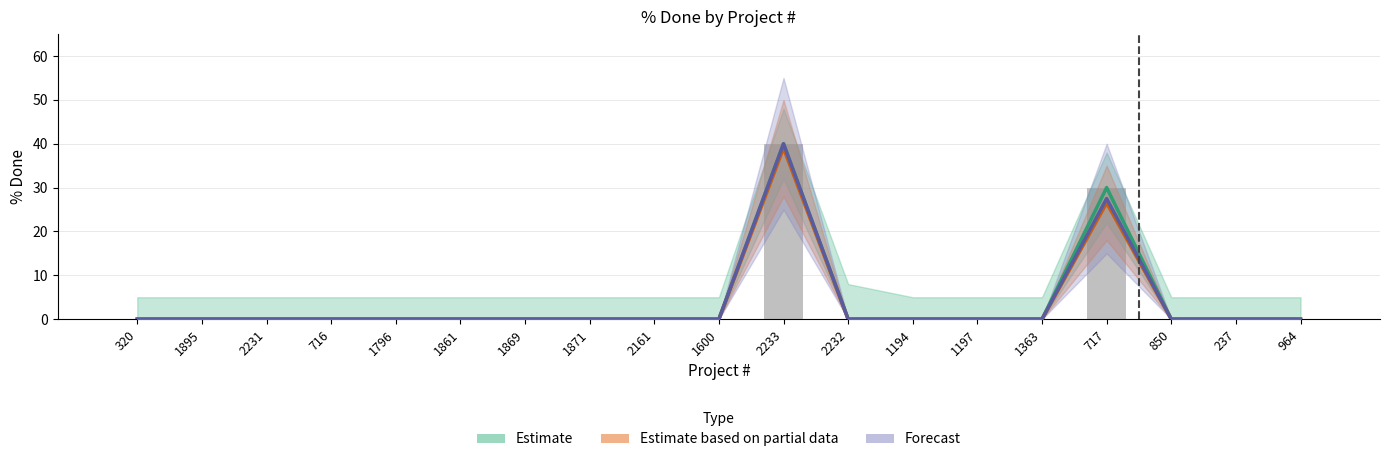

How many groups of bars are there?

19